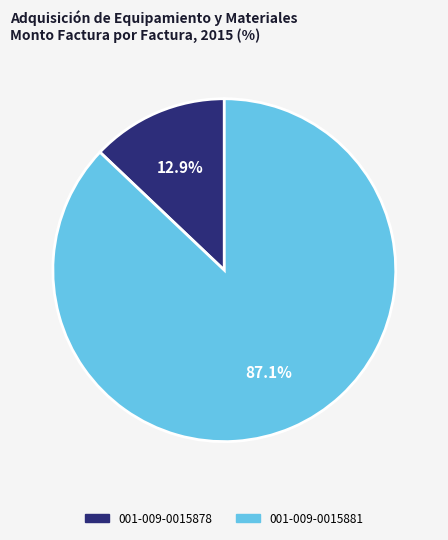

Which category has the biggest portion of the pie?

001-009-0015881